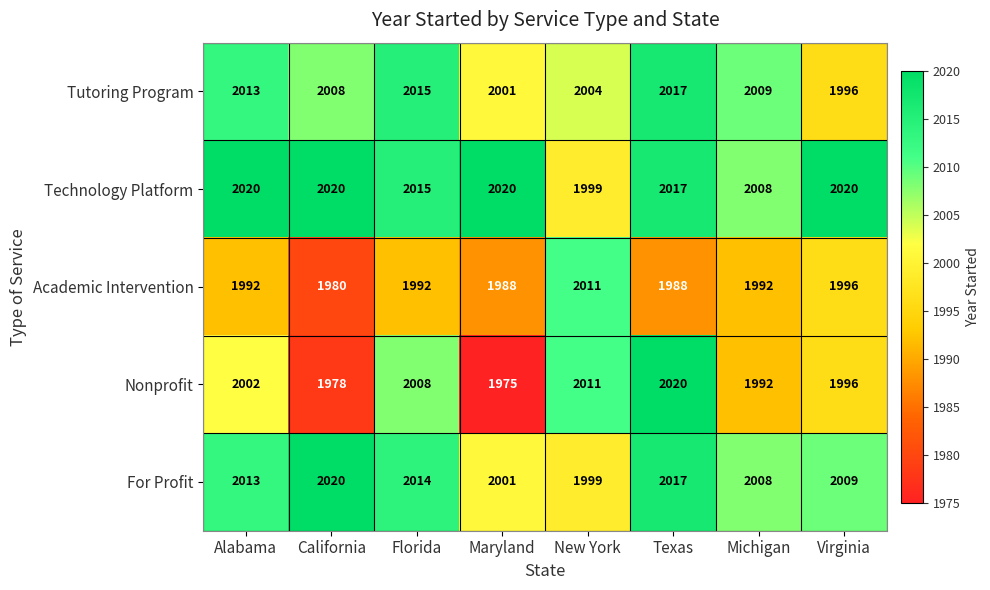

What is the sum of the Academic Intervention values at Michigan and Virginia?

3988